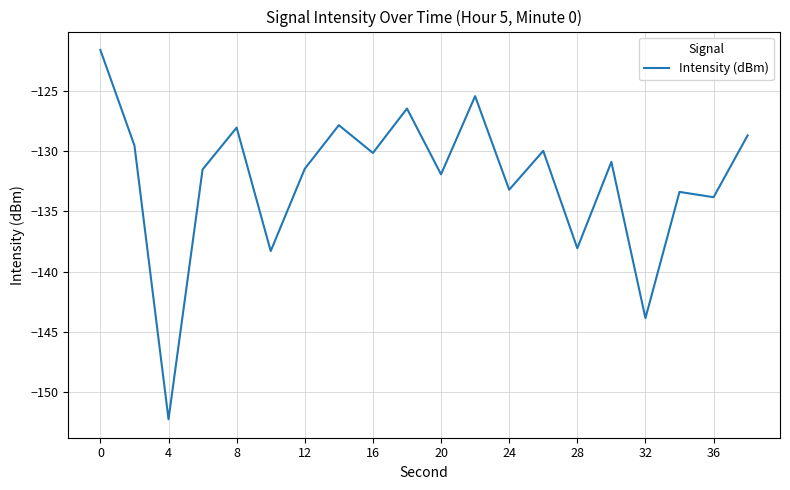

What is the difference between the maximum and minimum values?

30.6